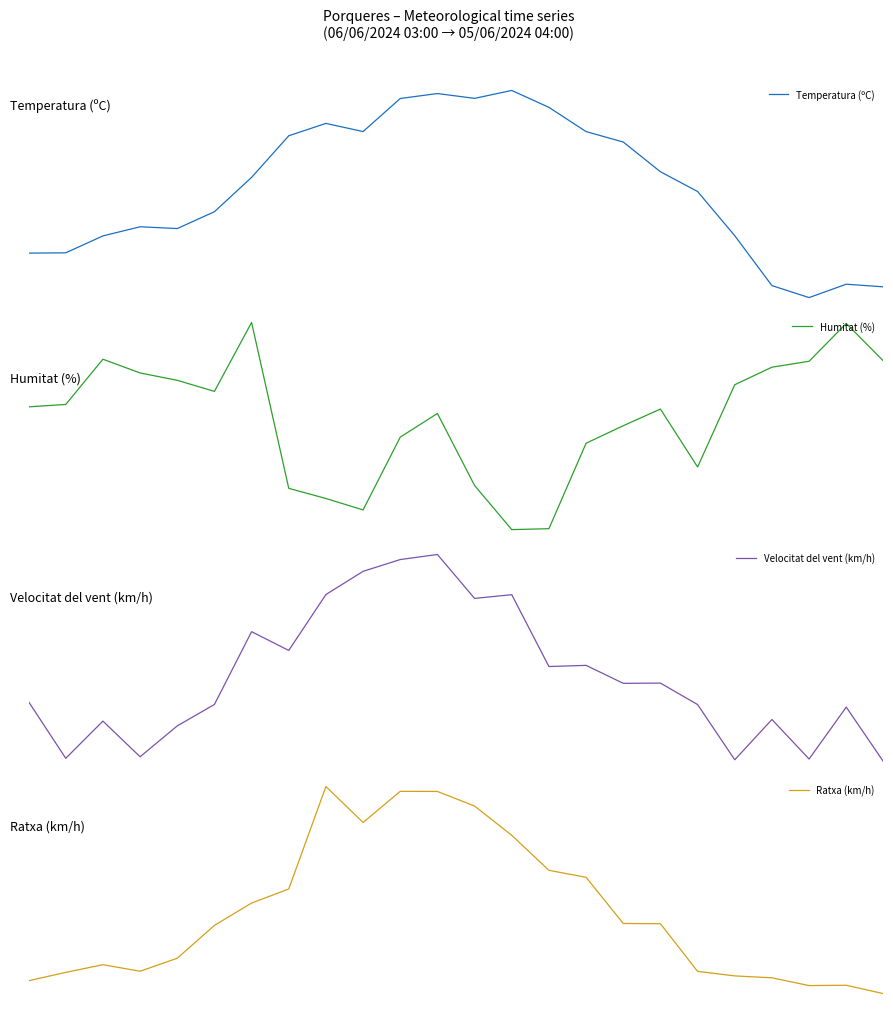

Which series has the widest spread of values?

Velocitat del vent (km/h)